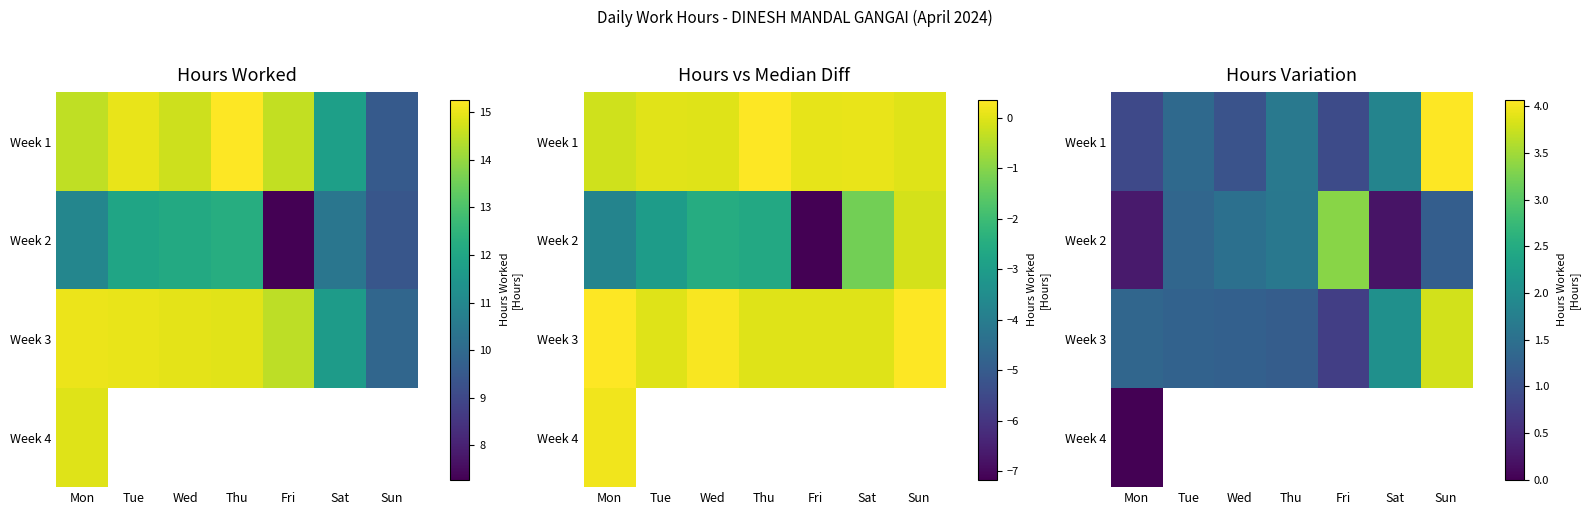

What is the sum of all Week 3 values?

11.7